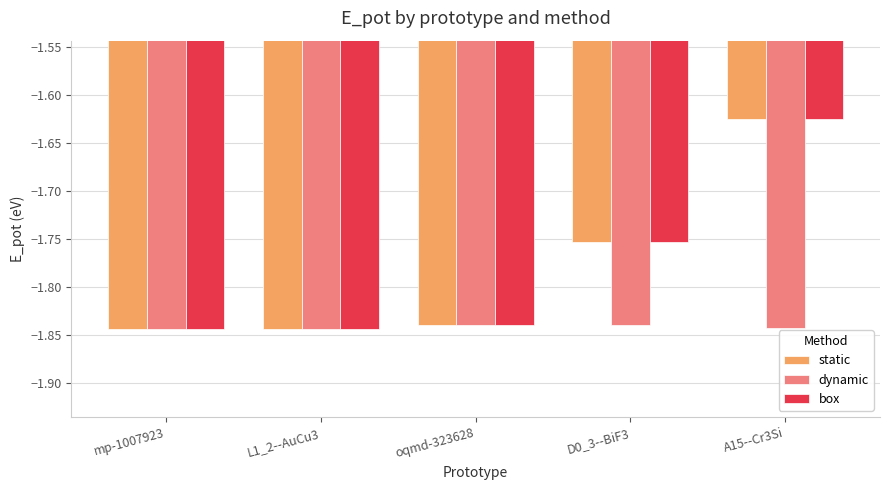

What is the total value across all series at mp-1007923?

-5.5